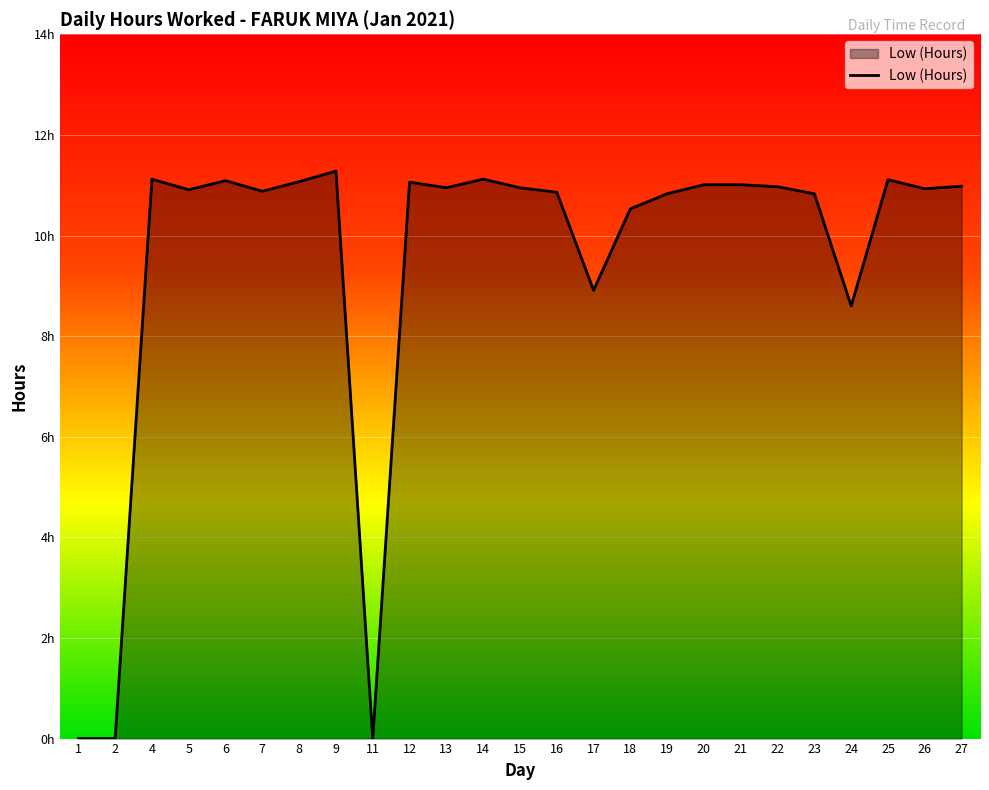

Which has a higher value, 14 or 18?

14